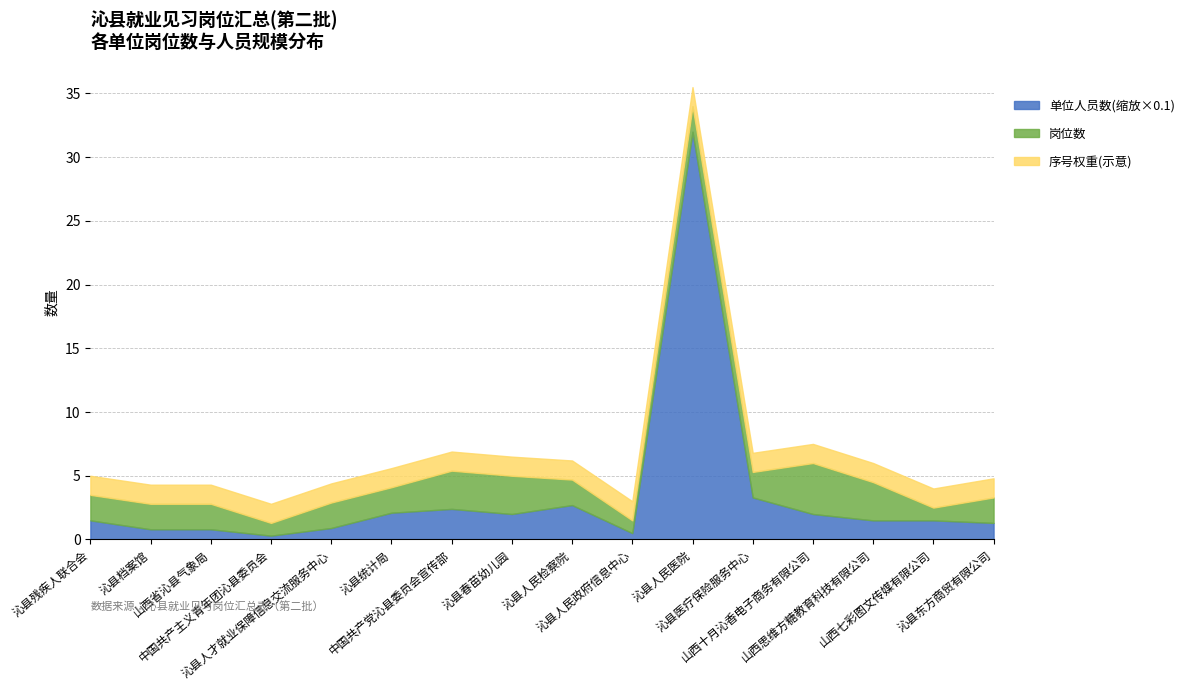

What is the maximum value for 单位人员数(缩放×0.1)?

32.0